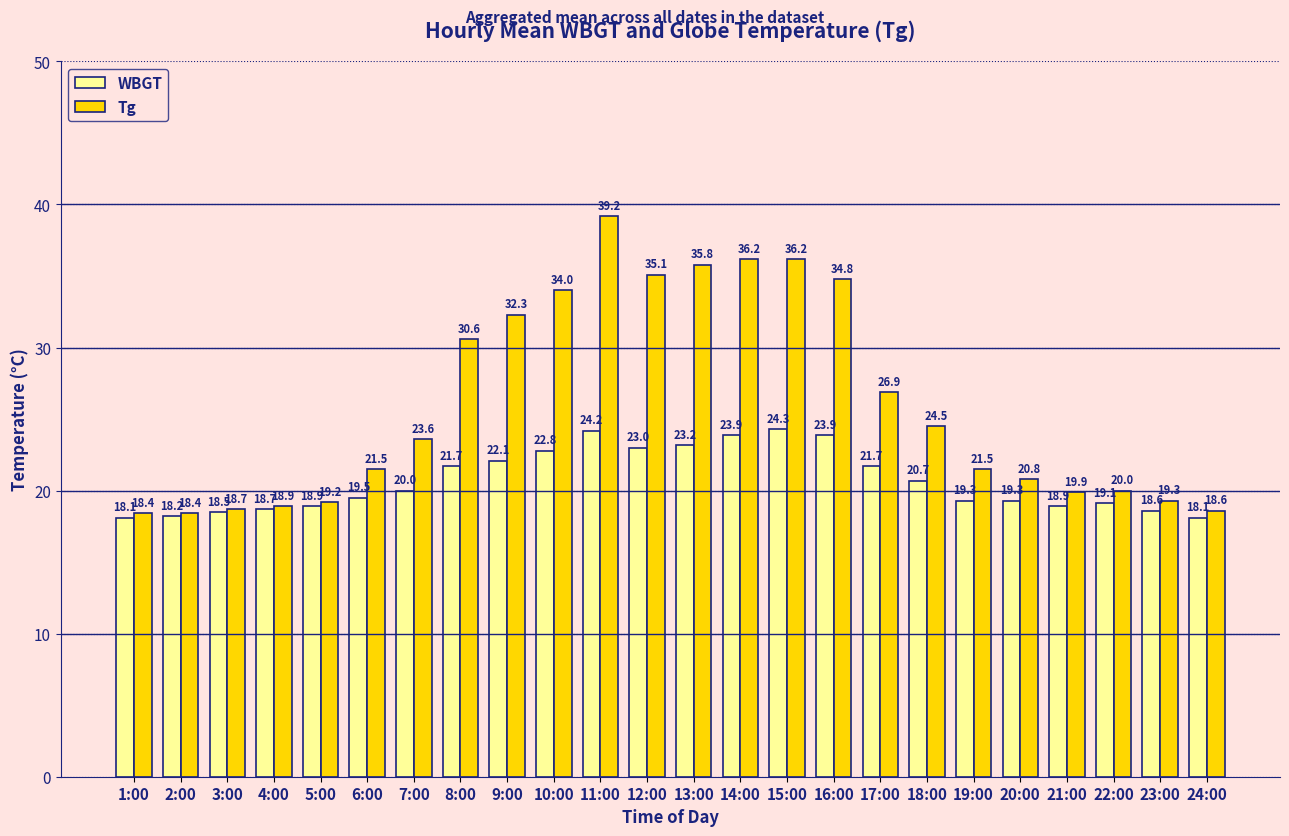

What position from the right is 22:00?

3